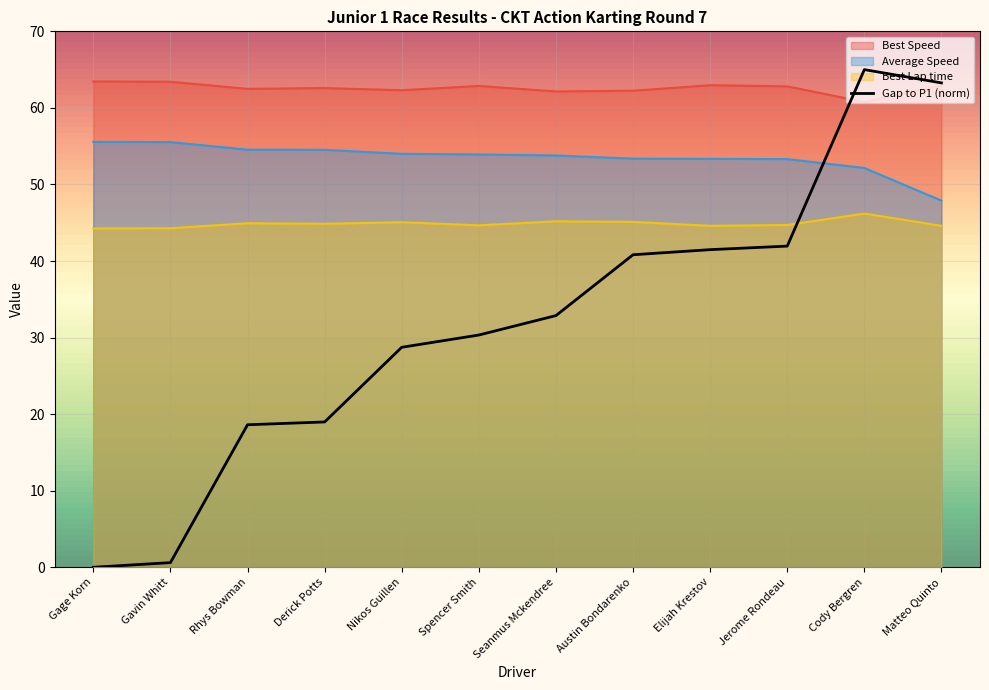

What is the label of the 9th point from the right?

Derick Potts